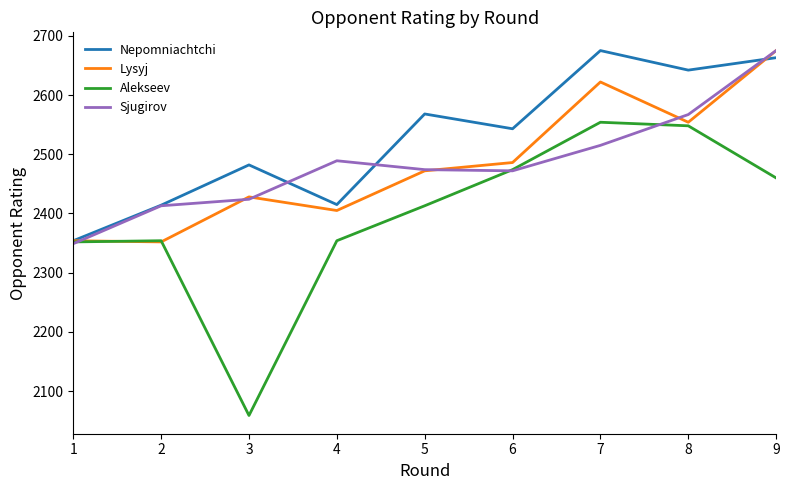

What is the difference between the Lysyj values at 6 and 4?

81